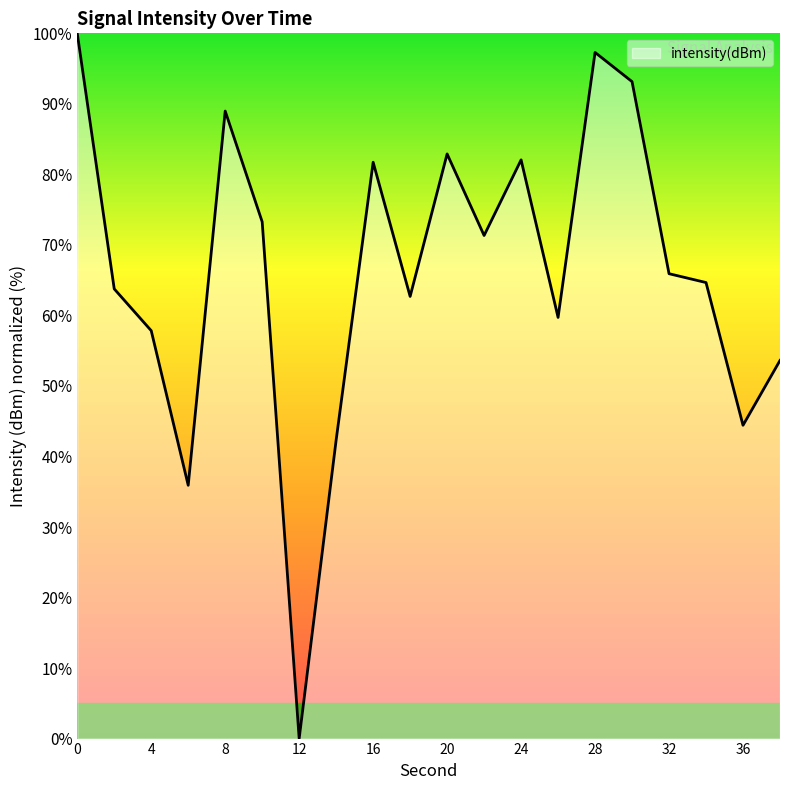

What is the difference between the maximum and minimum values?

100.0